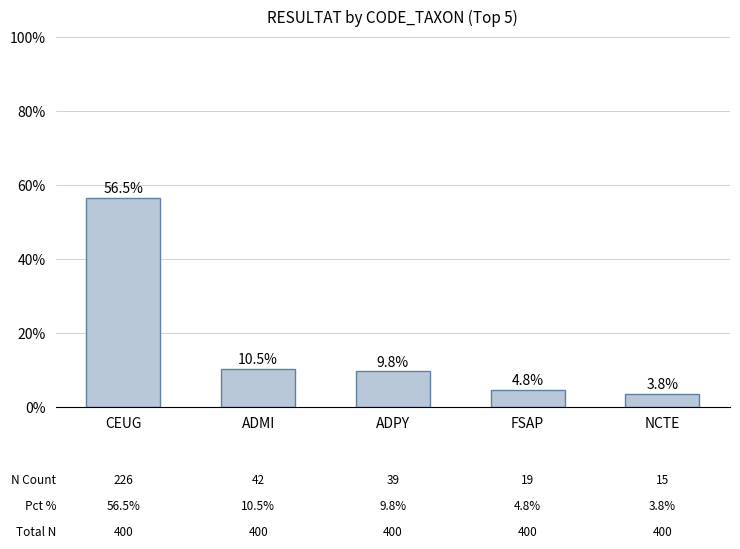

Which category has the lowest value across all series?

NCTE